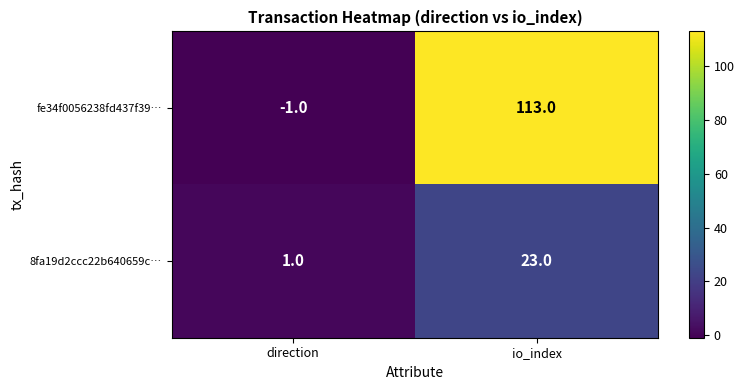

Count the number of categories in the chart.

2